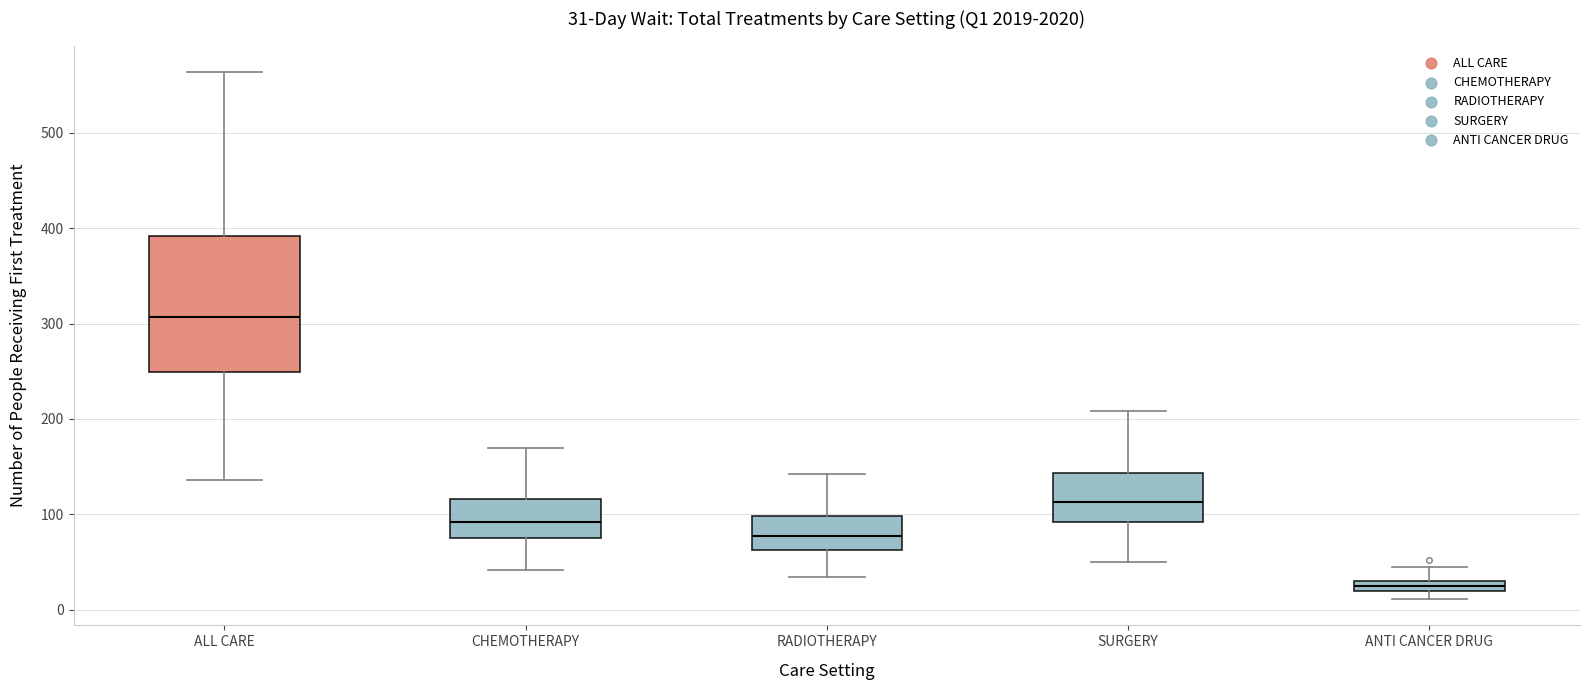

Which box's median line is the lowest?

ANTI CANCER DRUG